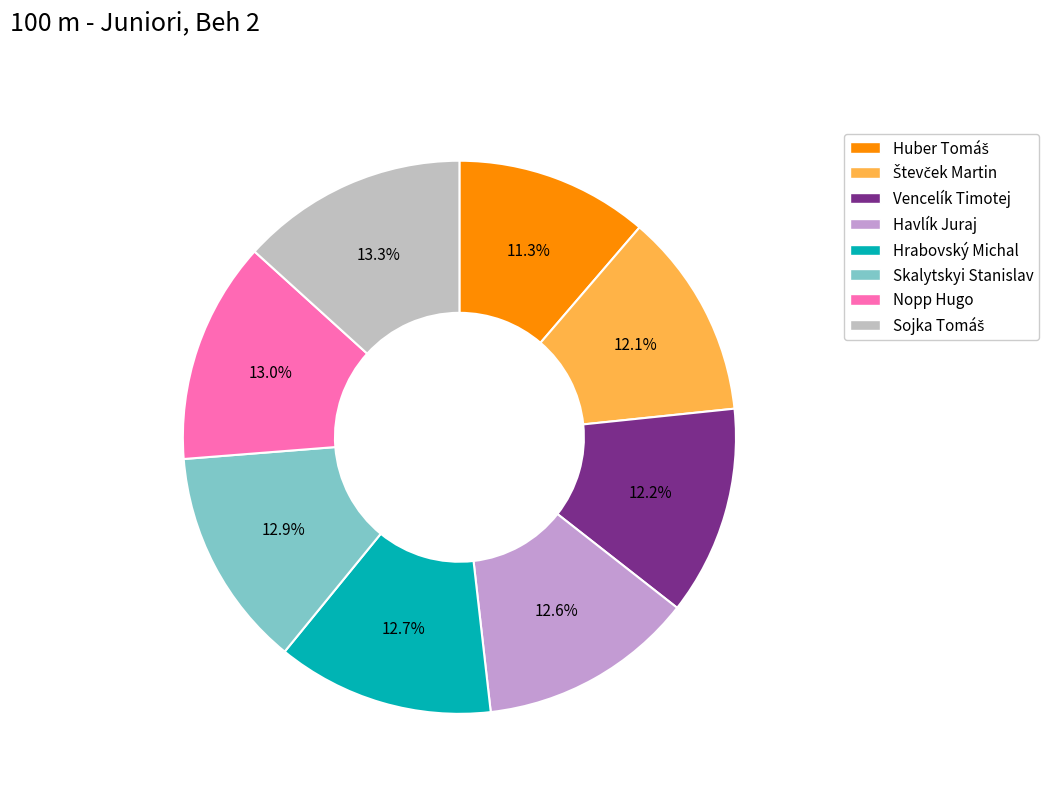

What portion of the pie excludes Hrabovský Michal?

87.3%